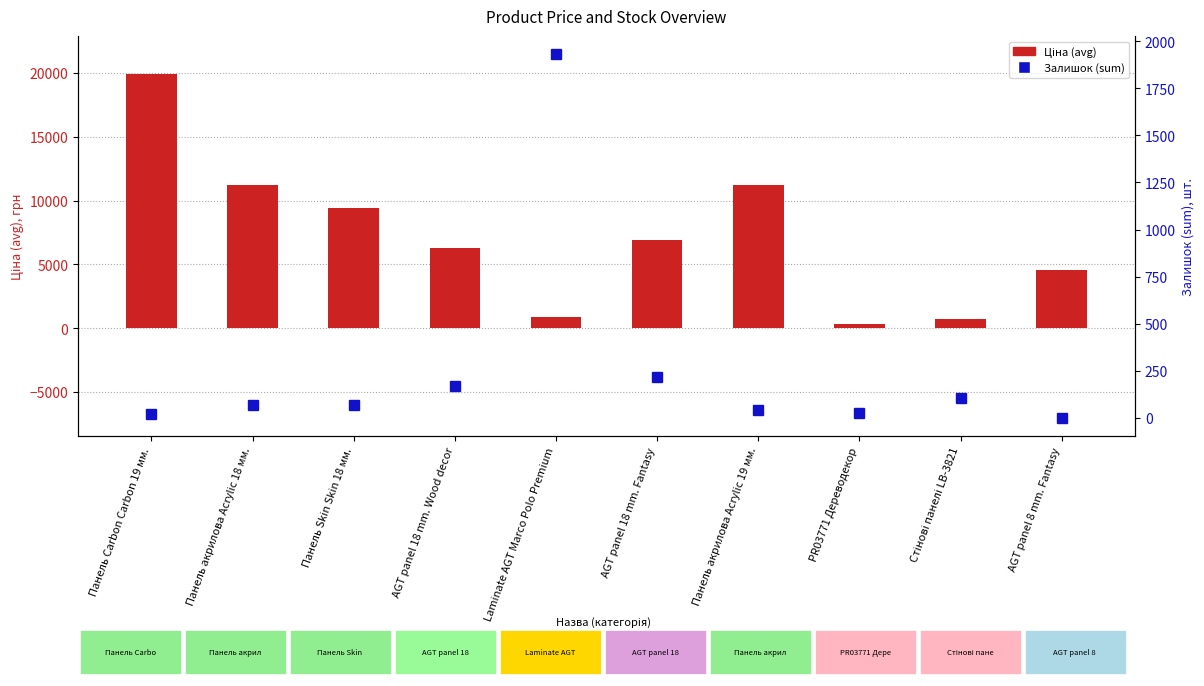

What is the greatest value displayed?

19964.2